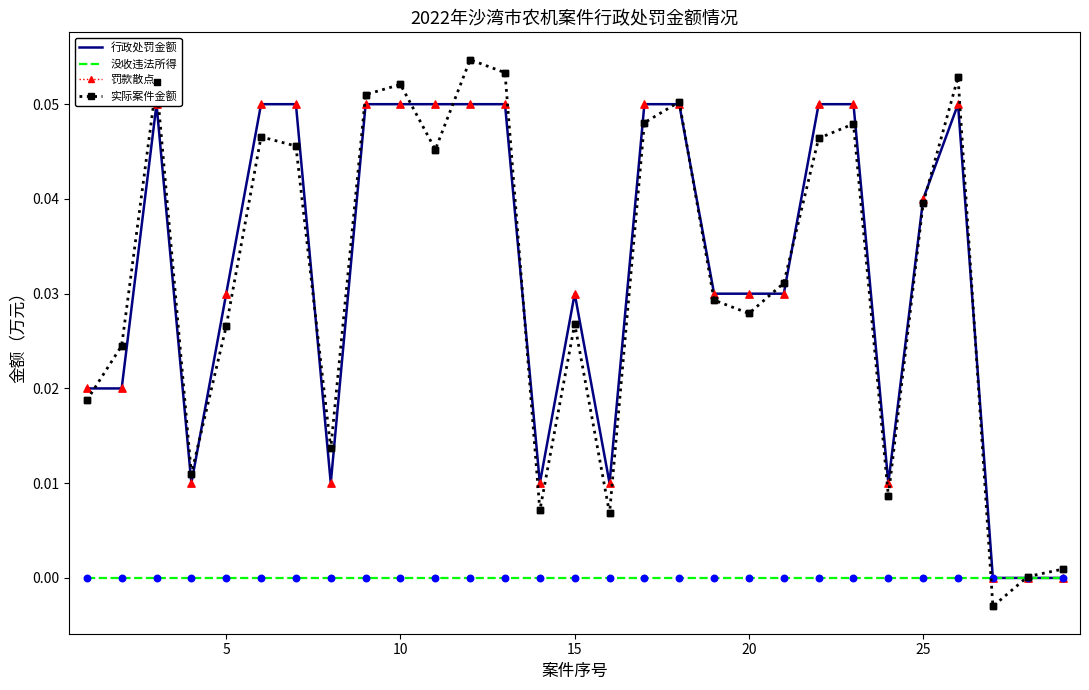

Which series has the widest spread of Y values?

实际案件金额